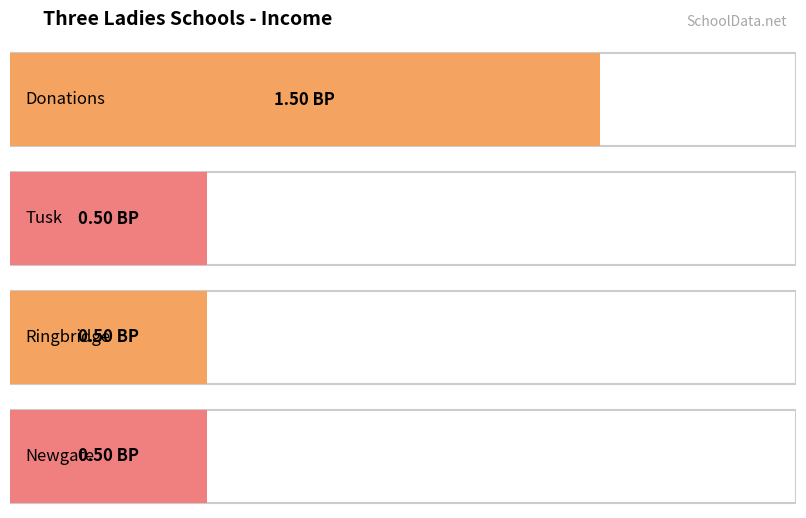

Between Donations and Tusk, which is larger?

Donations